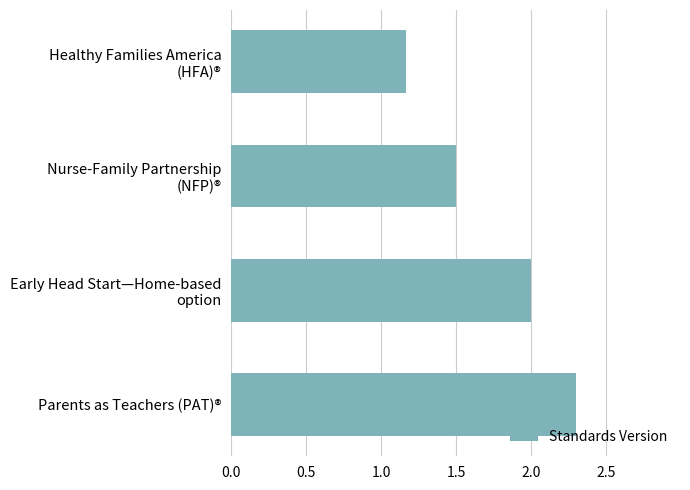

What value does the data have at Parents as Teachers (PAT)®?

2.3